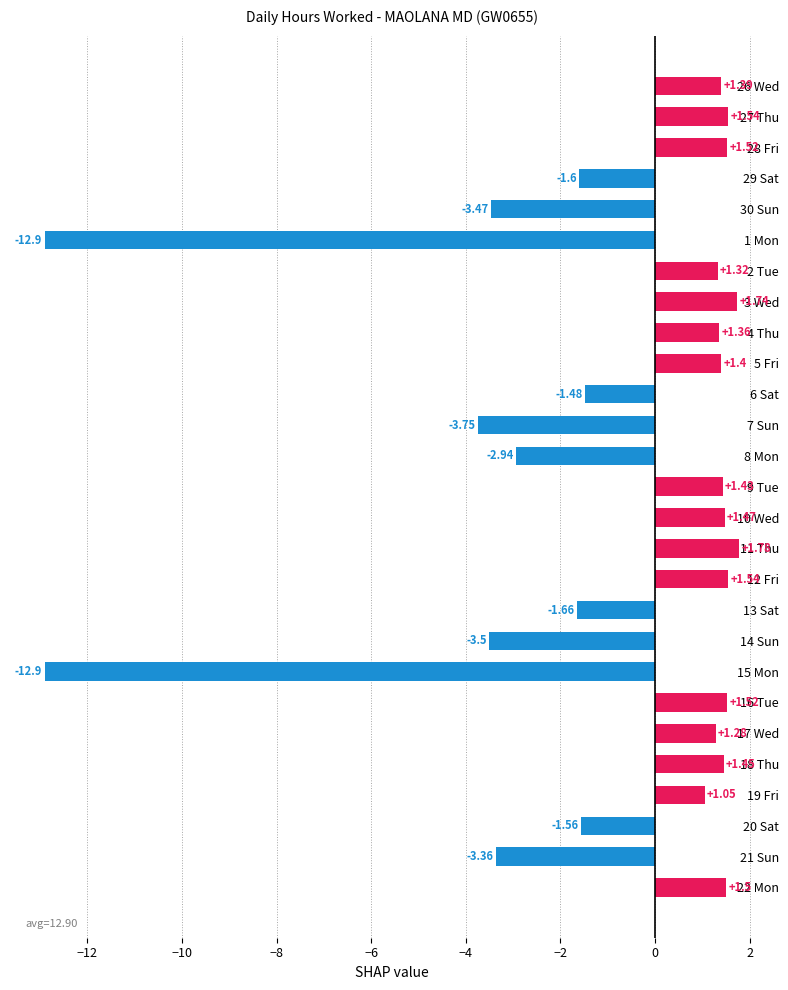

What is the change in value from 3 Wed to 4 Thu?

-0.4